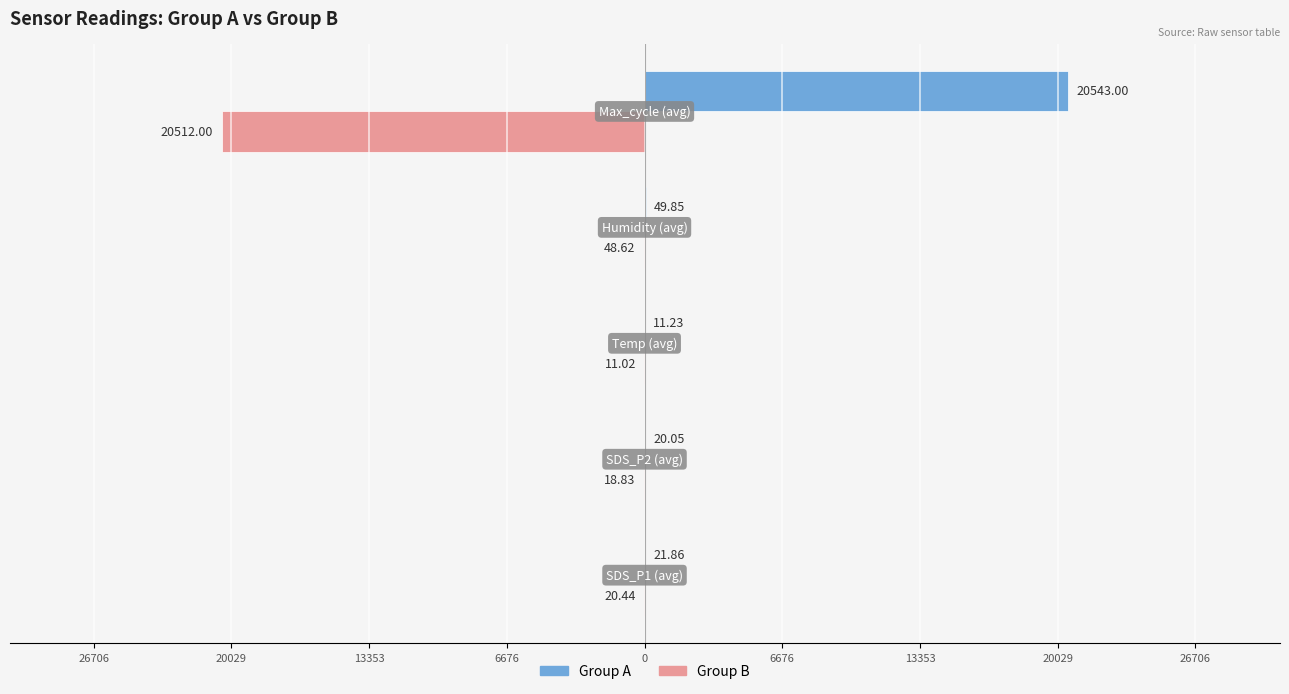

What are all the series names shown in the legend?

Group A, Group B